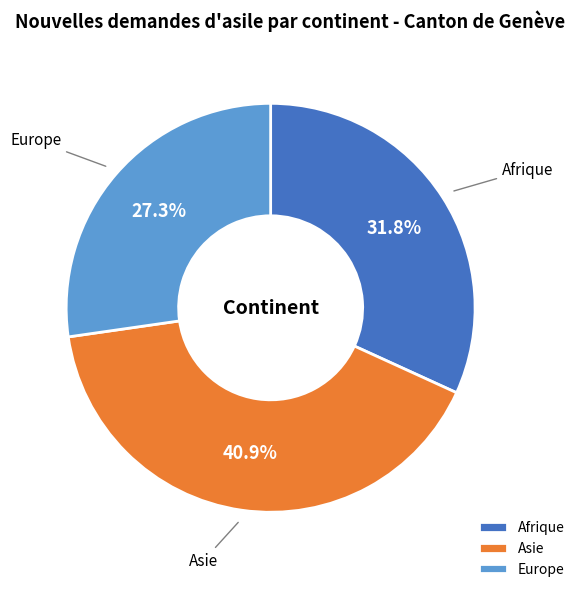

What is the ratio of the value at Asie to the value at Afrique?

1.3